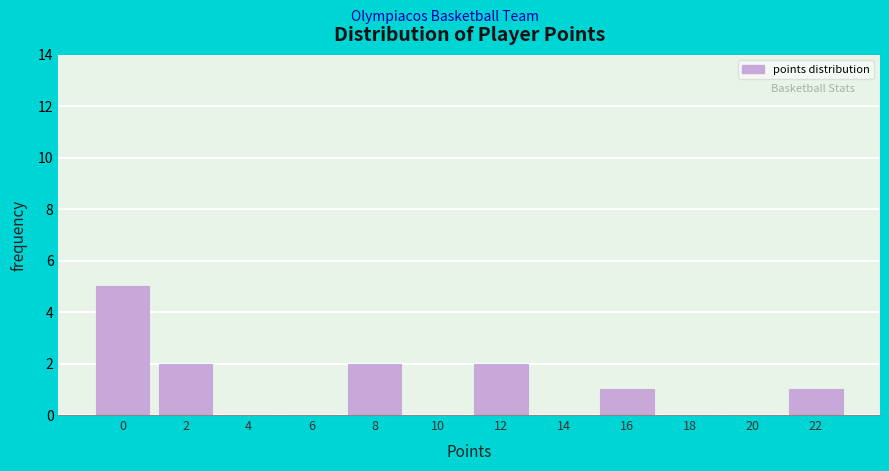

Reading left to right, list all the values displayed in this chart.

0=5	2=2	4=0	6=0	8=2	10=0	12=2	14=0	16=1	18=0	20=0	22=1